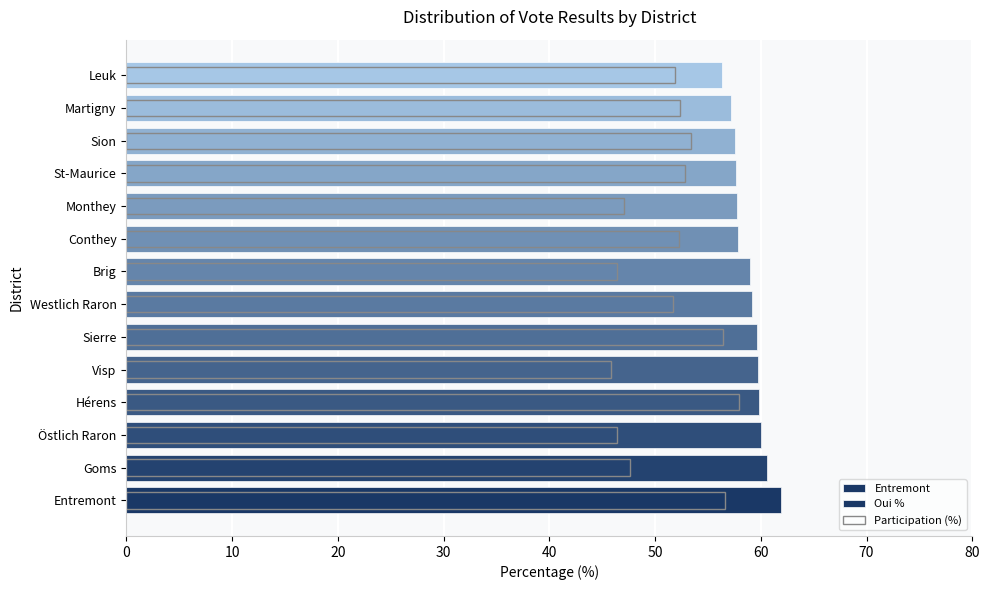

Which series has the largest range (max minus min)?

Participation (%)